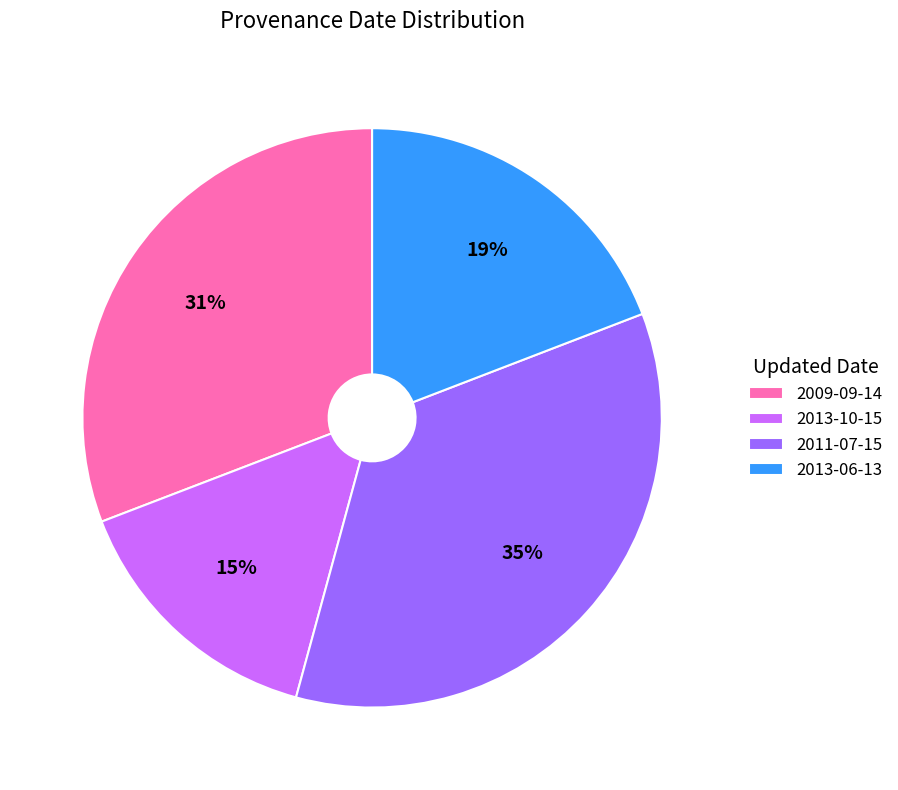

How many segments does this pie chart have?

4